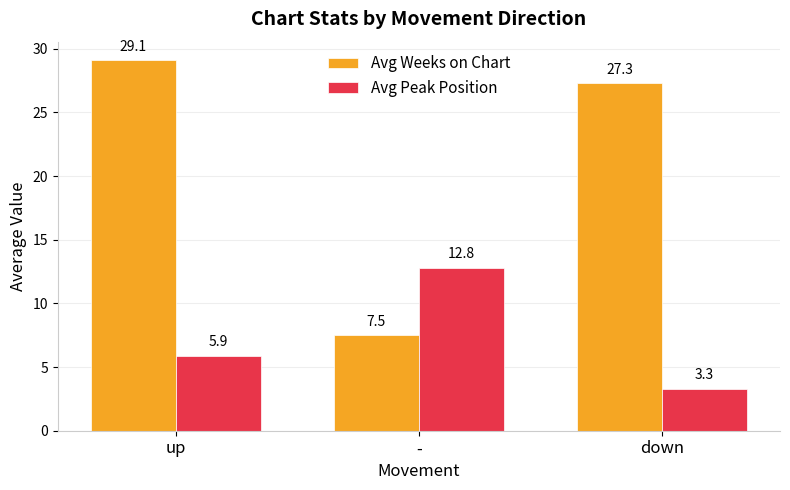

What is the maximum value for Avg Peak Position?

12.8